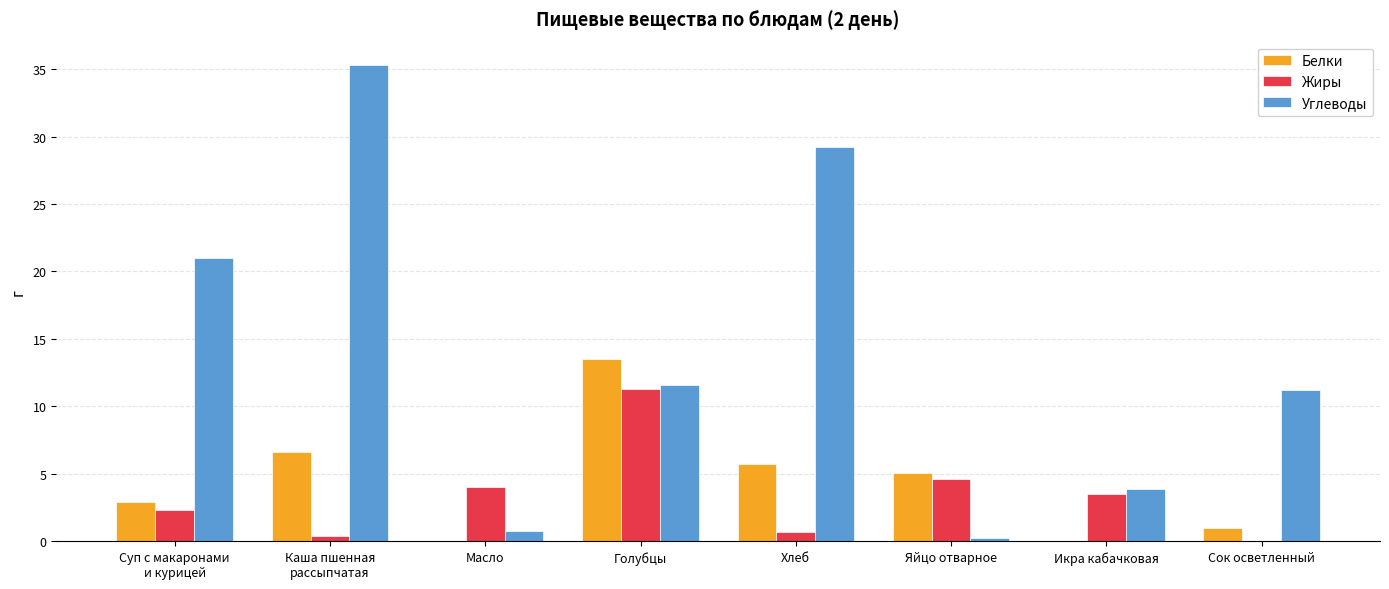

What is the maximum value for Жиры?

11.3